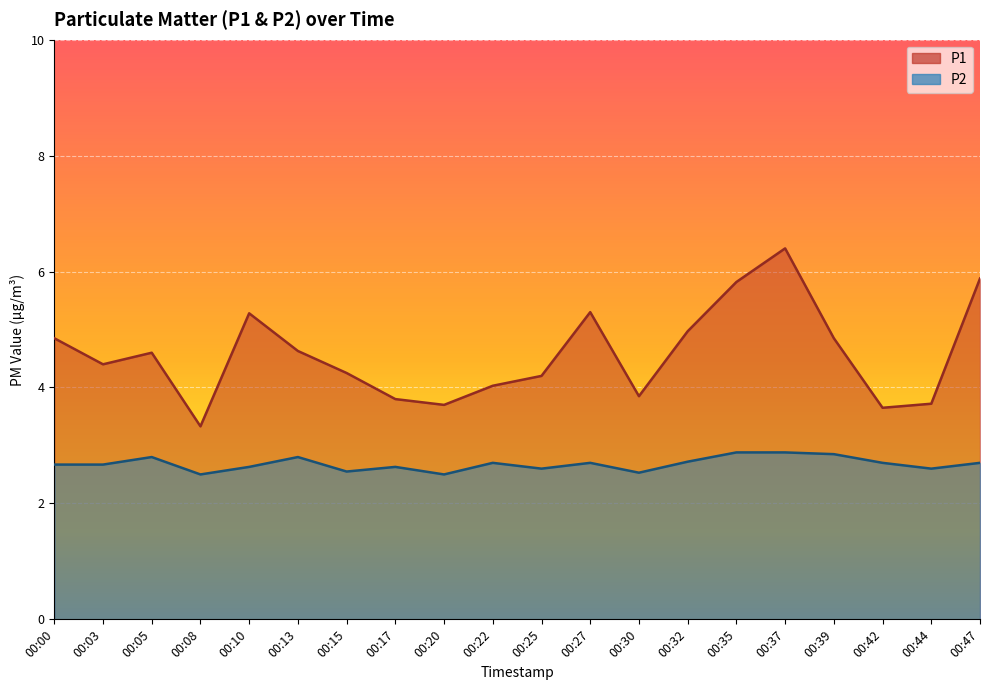

True or false: P1 and P2 cross at least once.

False